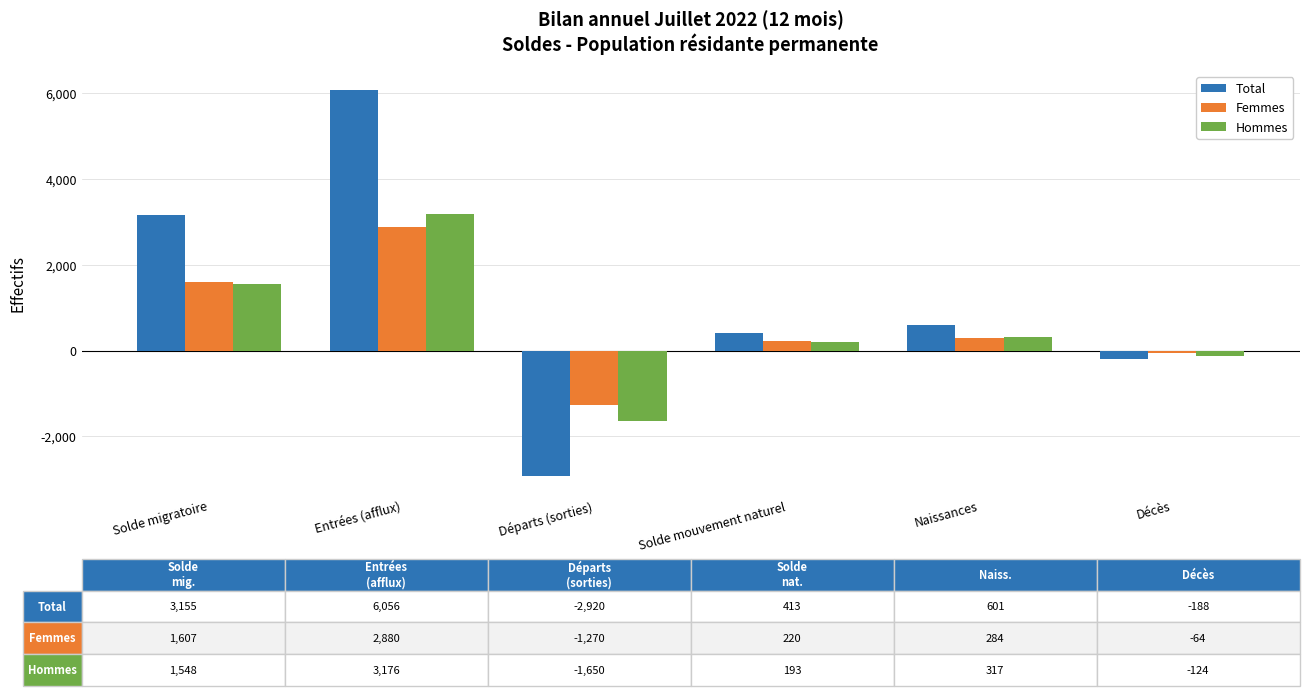

What position from the left is Naissances?

5